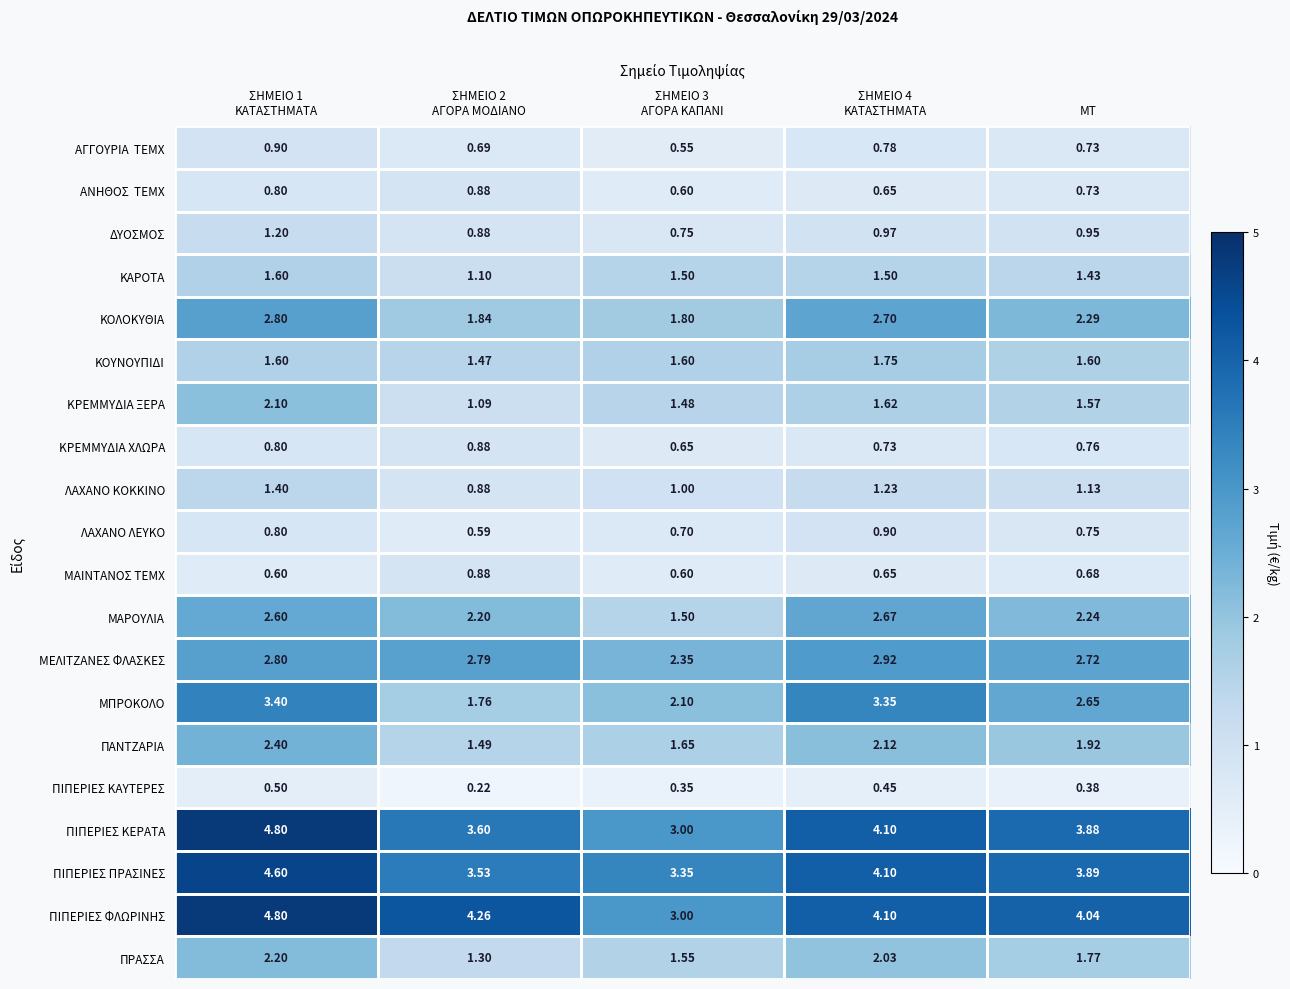

Which series has the largest total across all categories?

ΠΙΠΕΡΙΕΣ ΦΛΩΡΙΝΗΣ